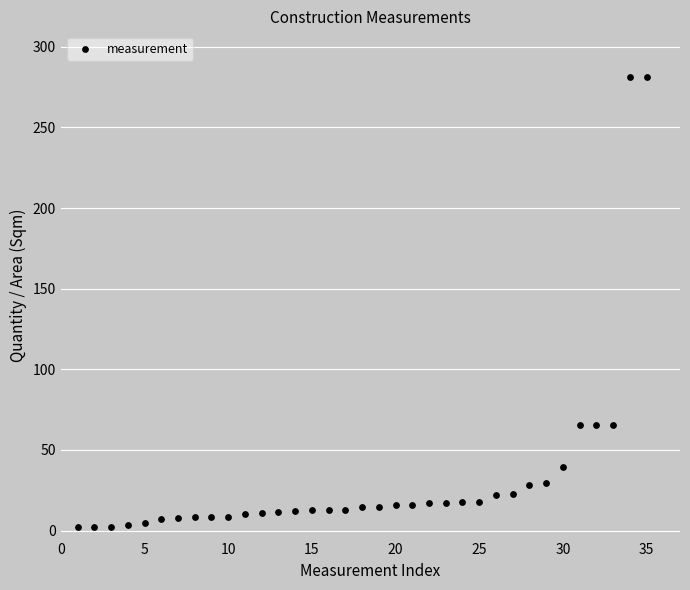

What is the range of X values (max minus min)?

34.0